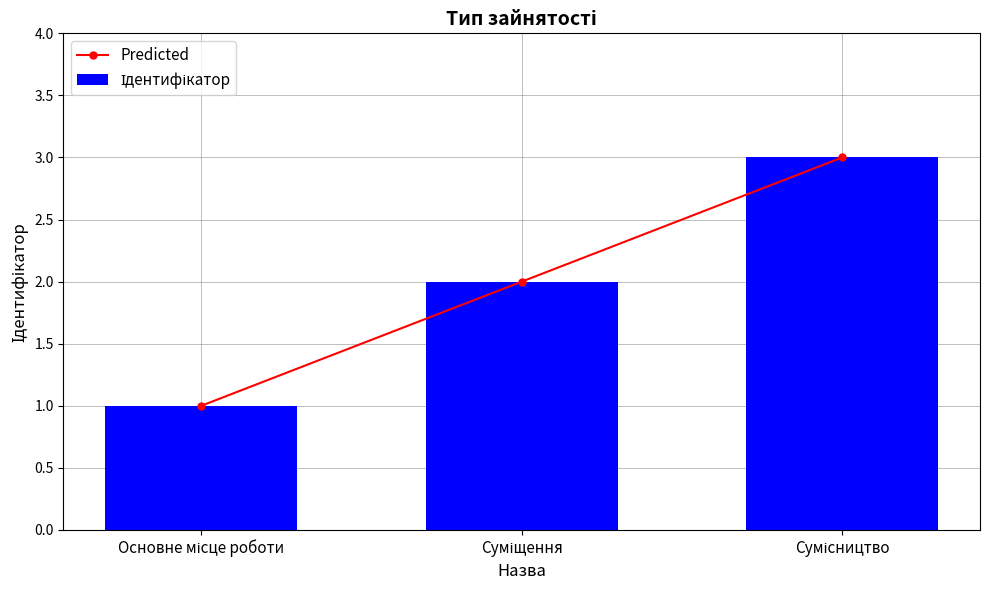

How many data points in Predicted are less than 2?

1